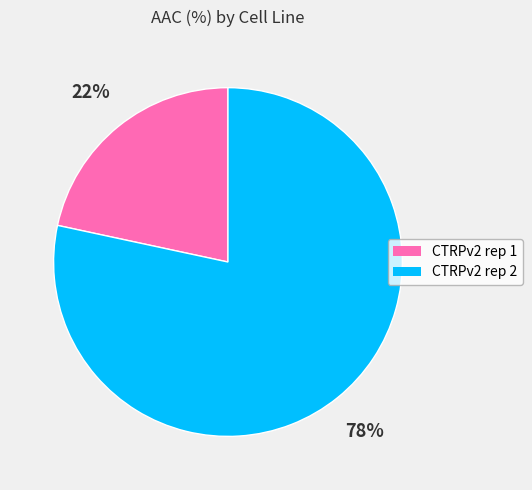

To the nearest percent, what percentage of the pie is CTRPv2 rep 1?

22%